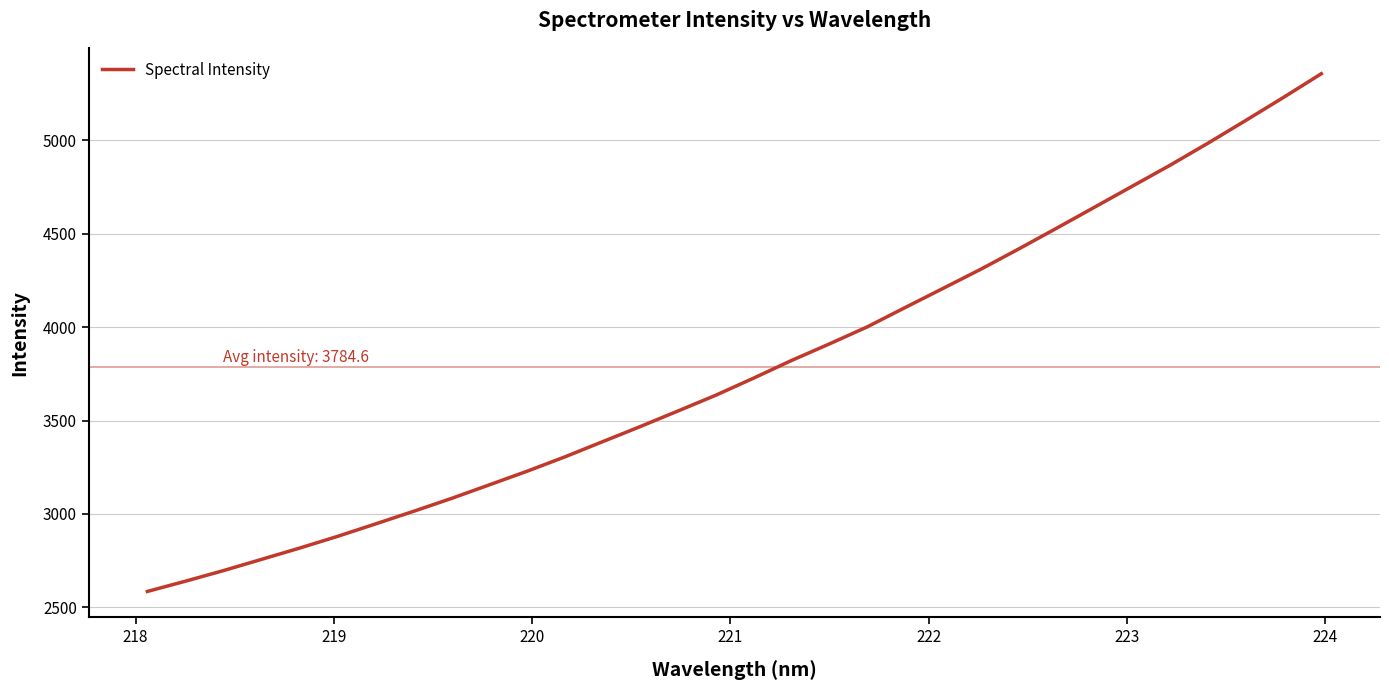

What is the difference between the maximum and minimum values?

2771.9